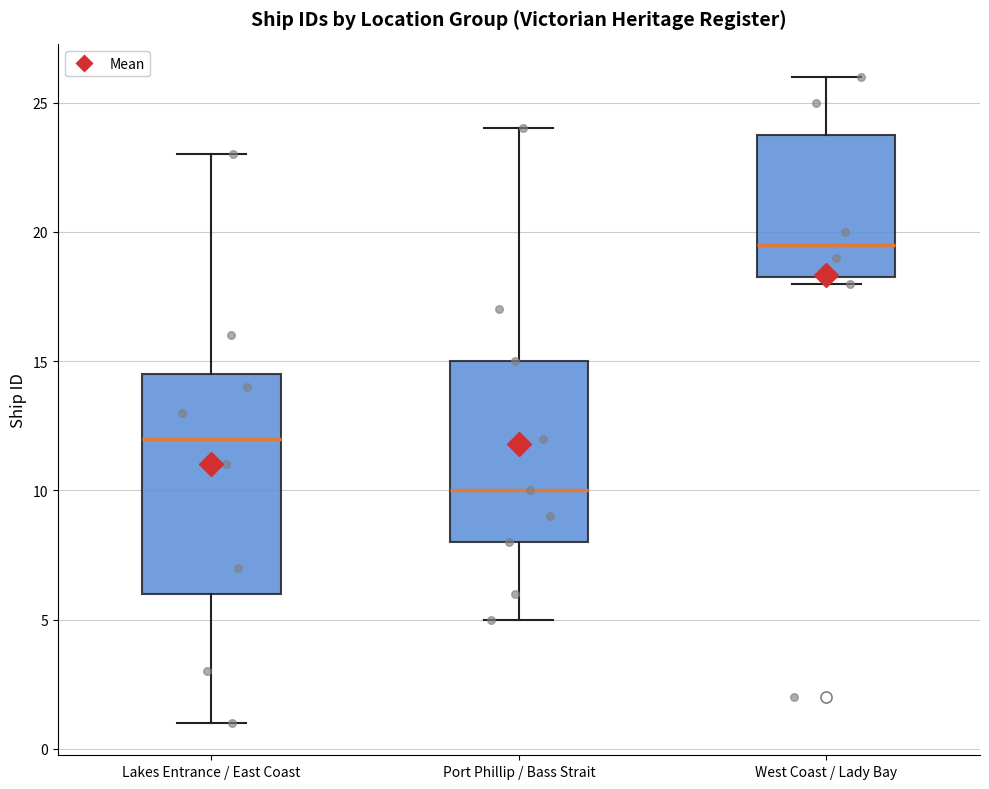

Comparing the boxes themselves (not the whiskers), which one is the tallest?

Lakes Entrance / East Coast